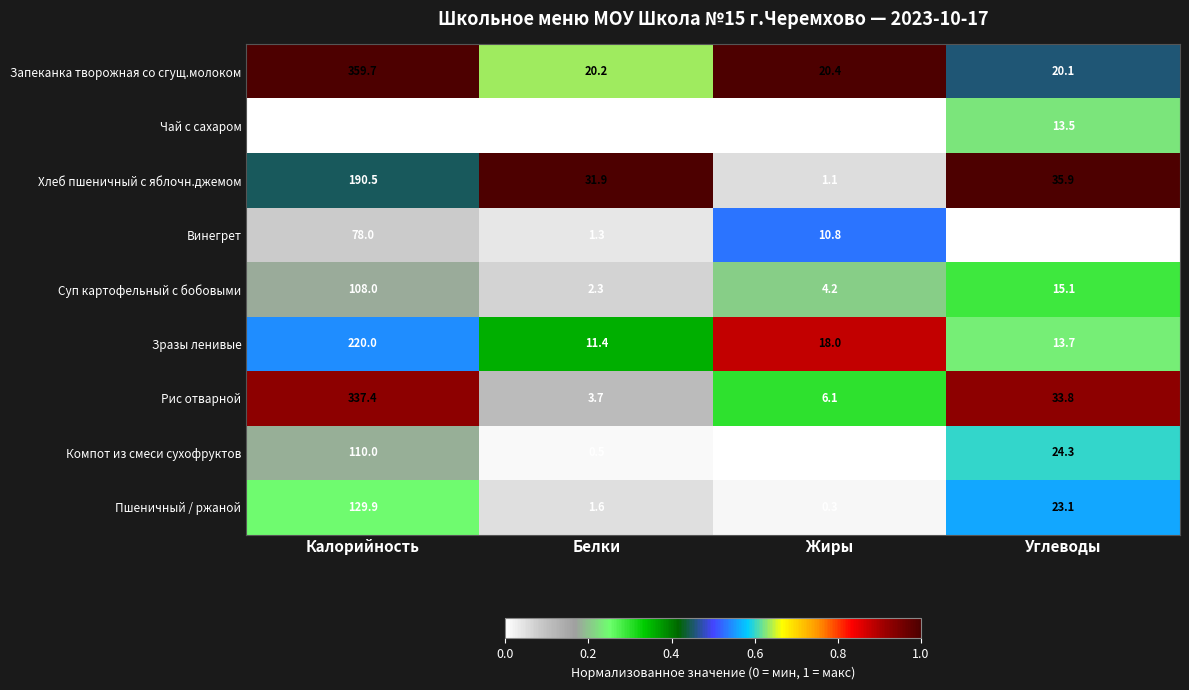

Which label corresponds to the smallest value in the chart?

Жиры